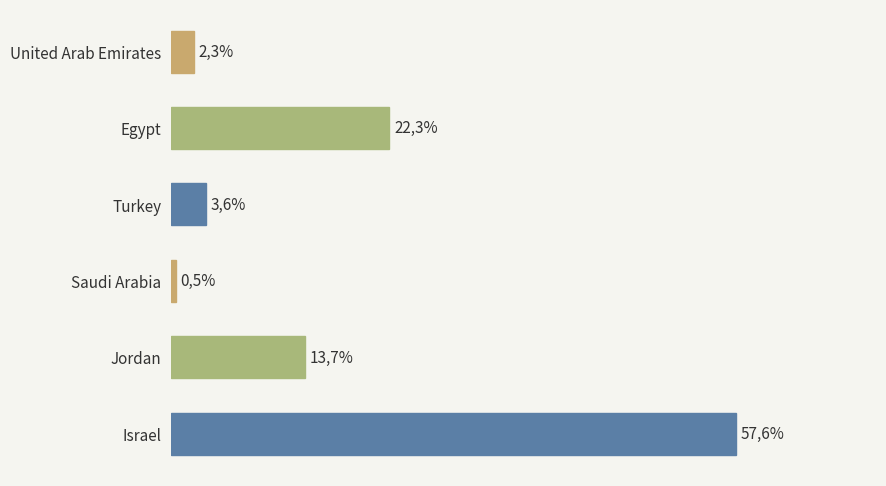

Does the chart contain any negative values?

No